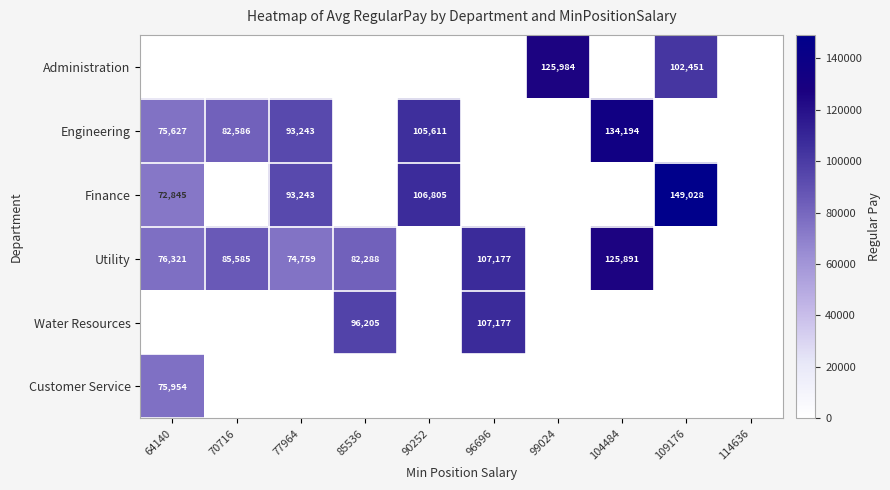

The Engineering series shows 143589 at 90252. True or false?

False